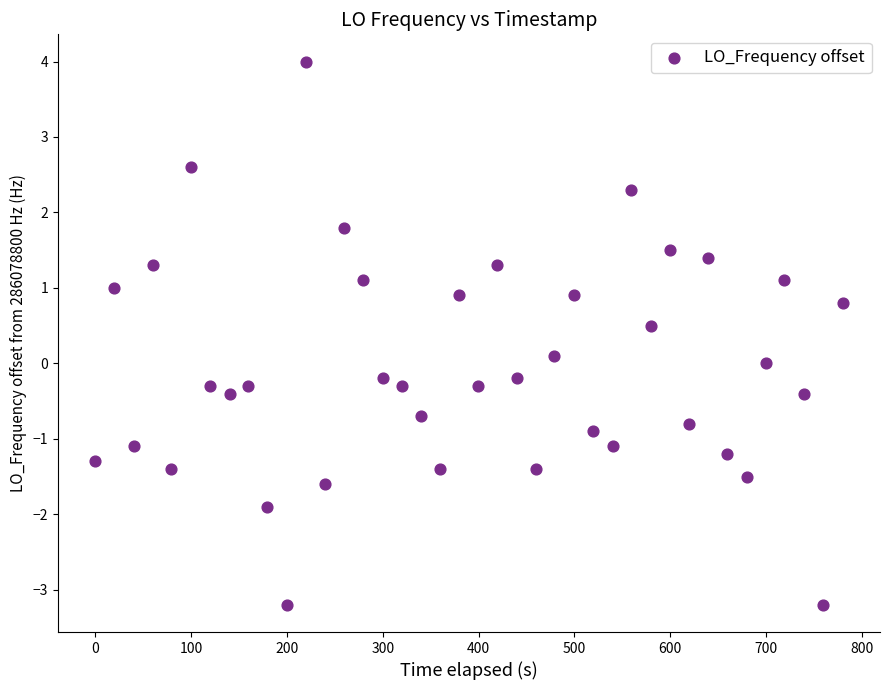

What is the range of X values (max minus min)?

780.1